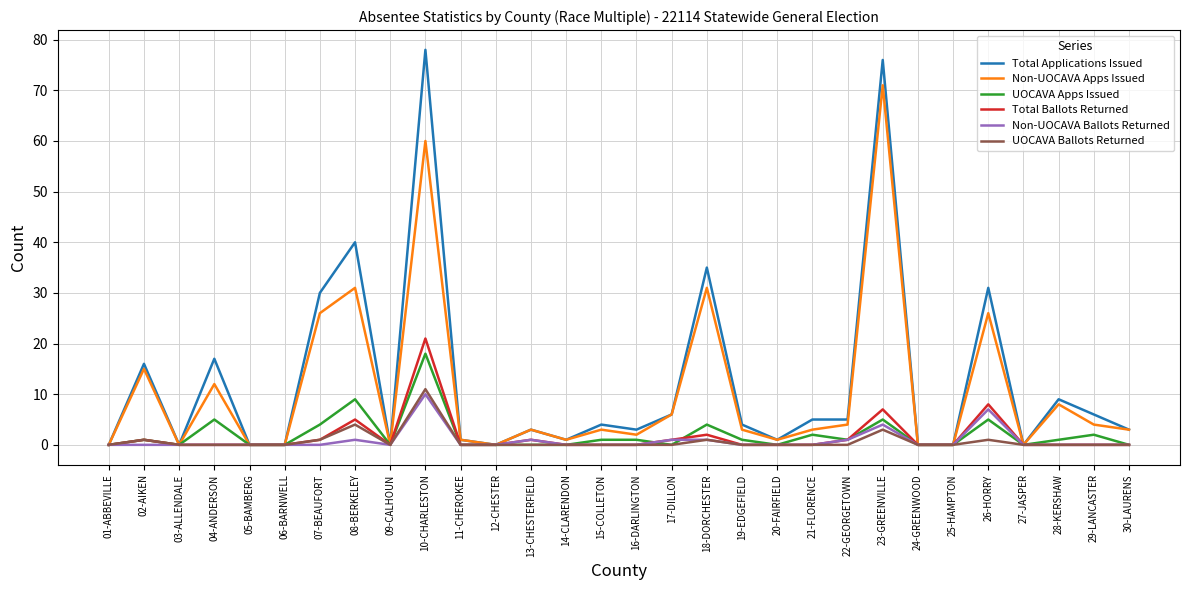

True or false: Total Ballots Returned and UOCAVA Apps Issued intersect in this chart.

True